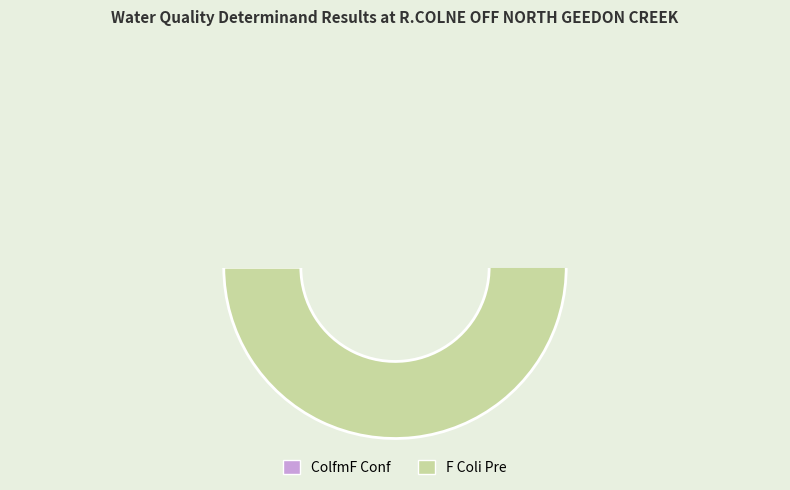

Which slice is the smallest?

ColfmF Conf